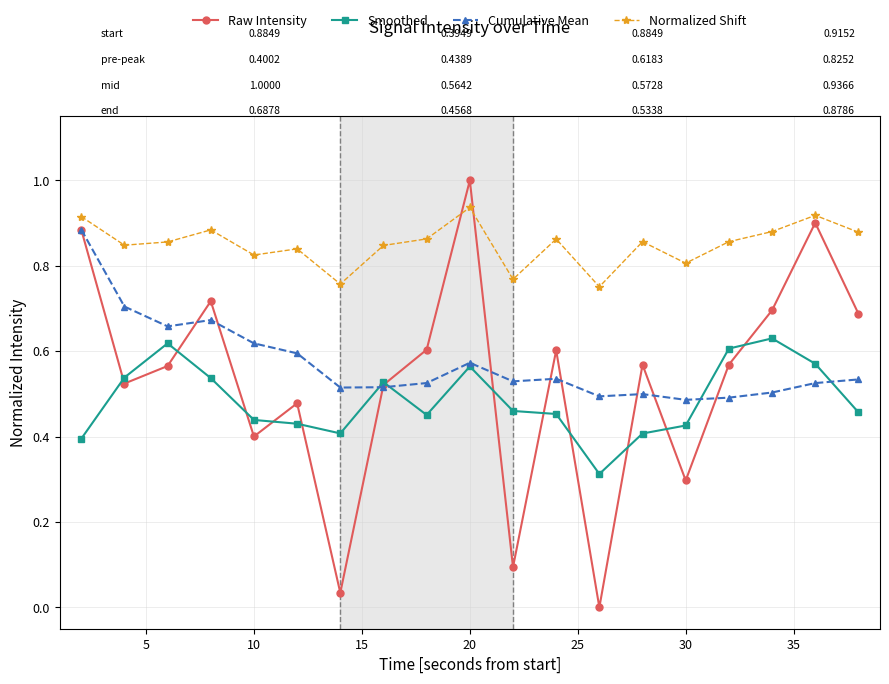

Which series has the largest total across all categories?

Normalized Shift